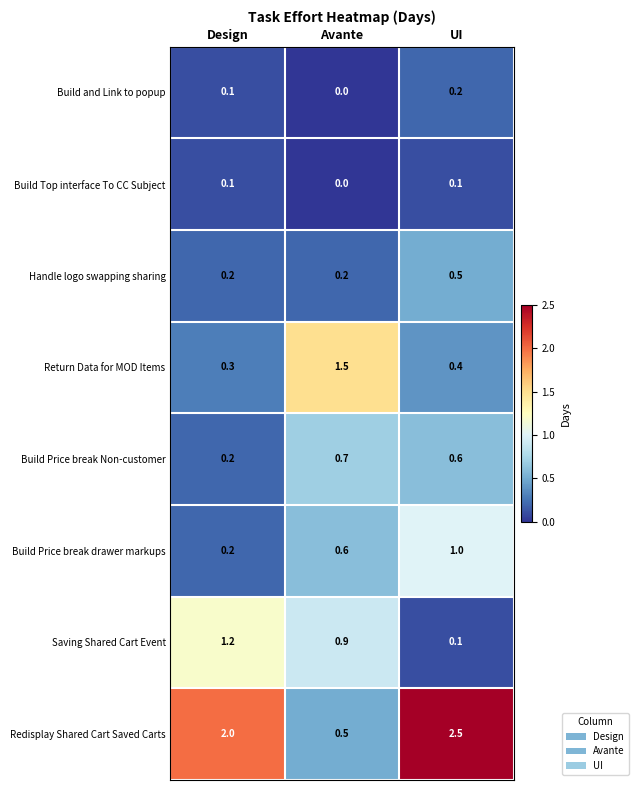

Which series has the widest spread of values?

Redisplay Shared Cart Saved Carts